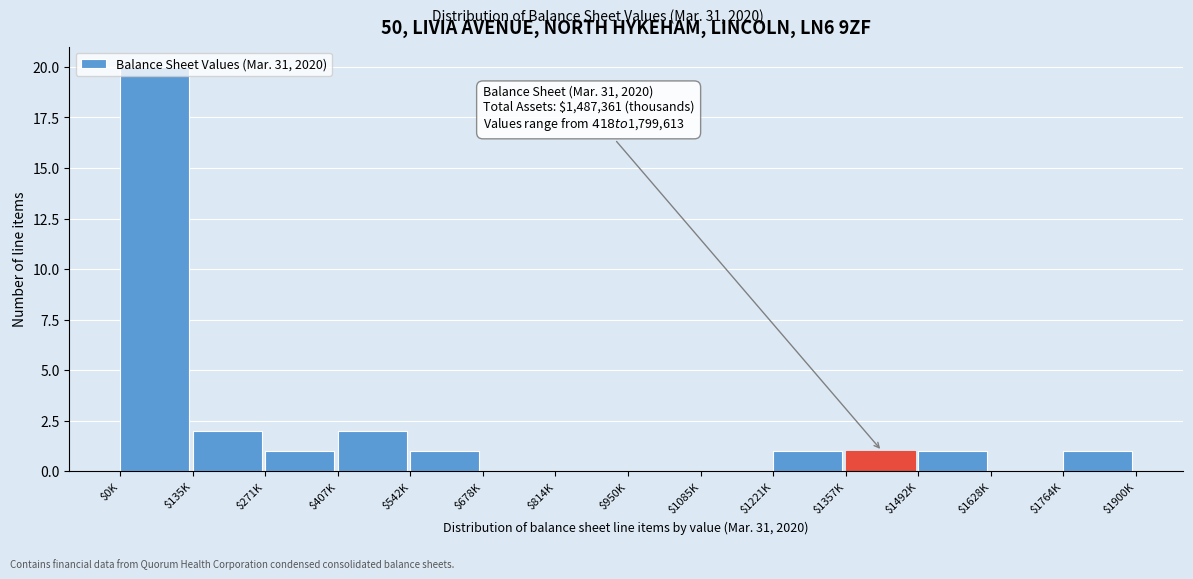

Which category has the highest value across all series?

$0K